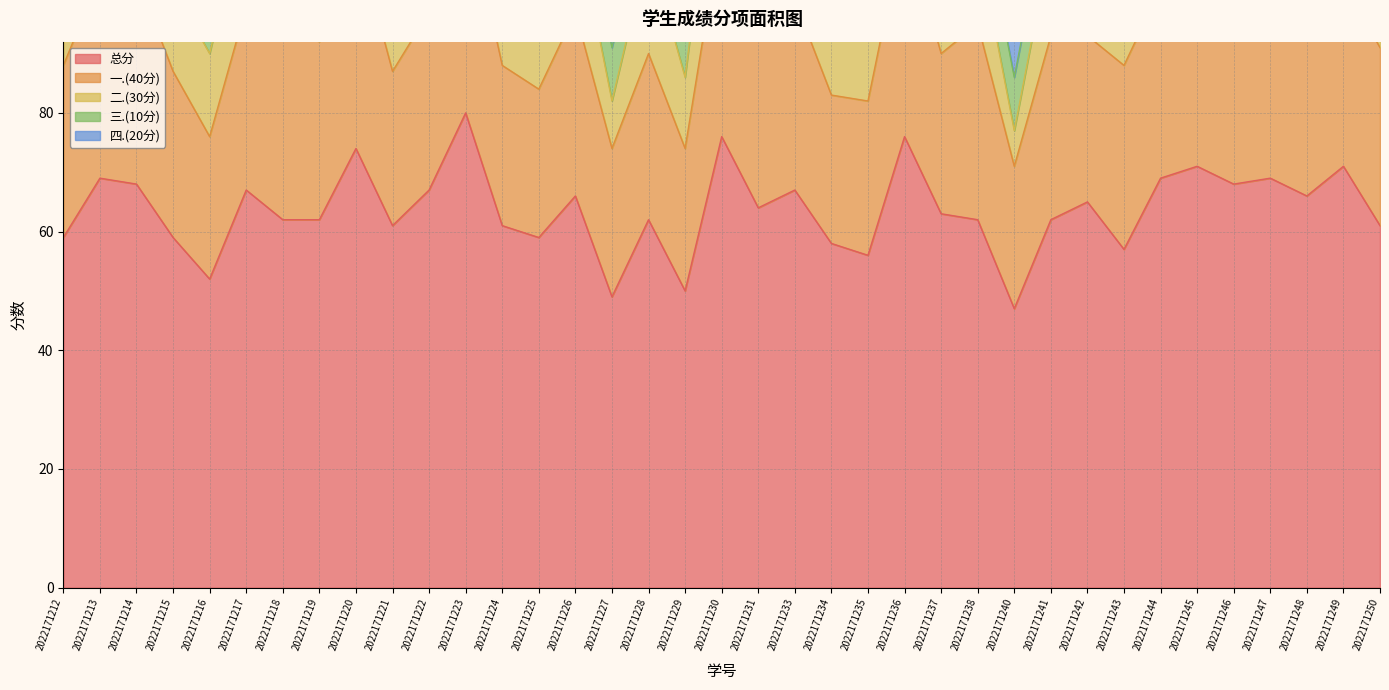

Between 2022171231 and 2022171250, which series saw the biggest shift?

二.(30分)